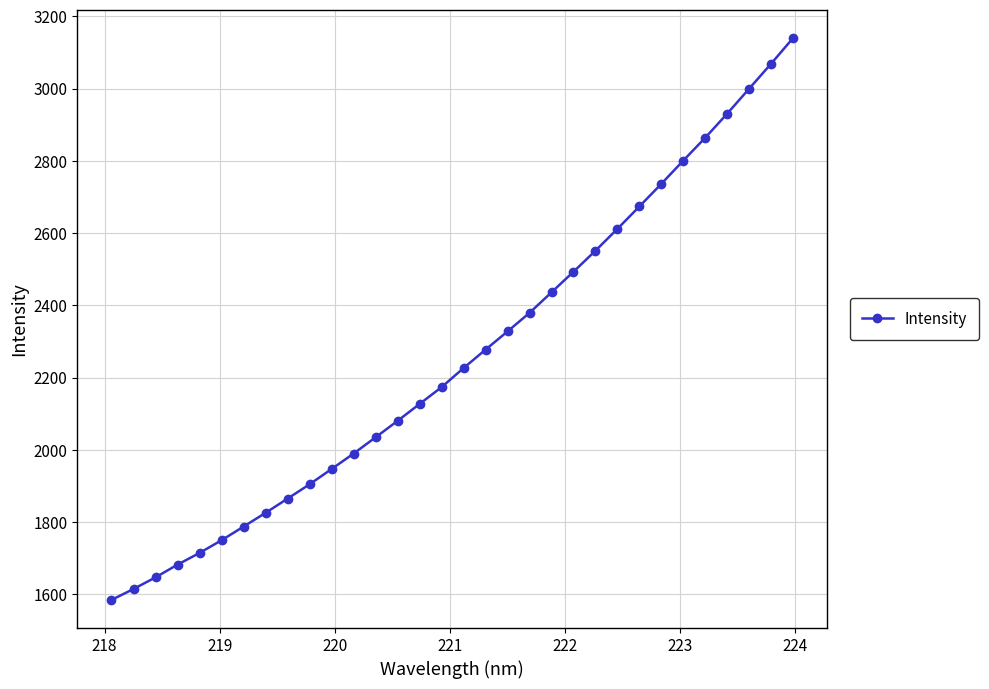

How many lines are shown in the chart?

1